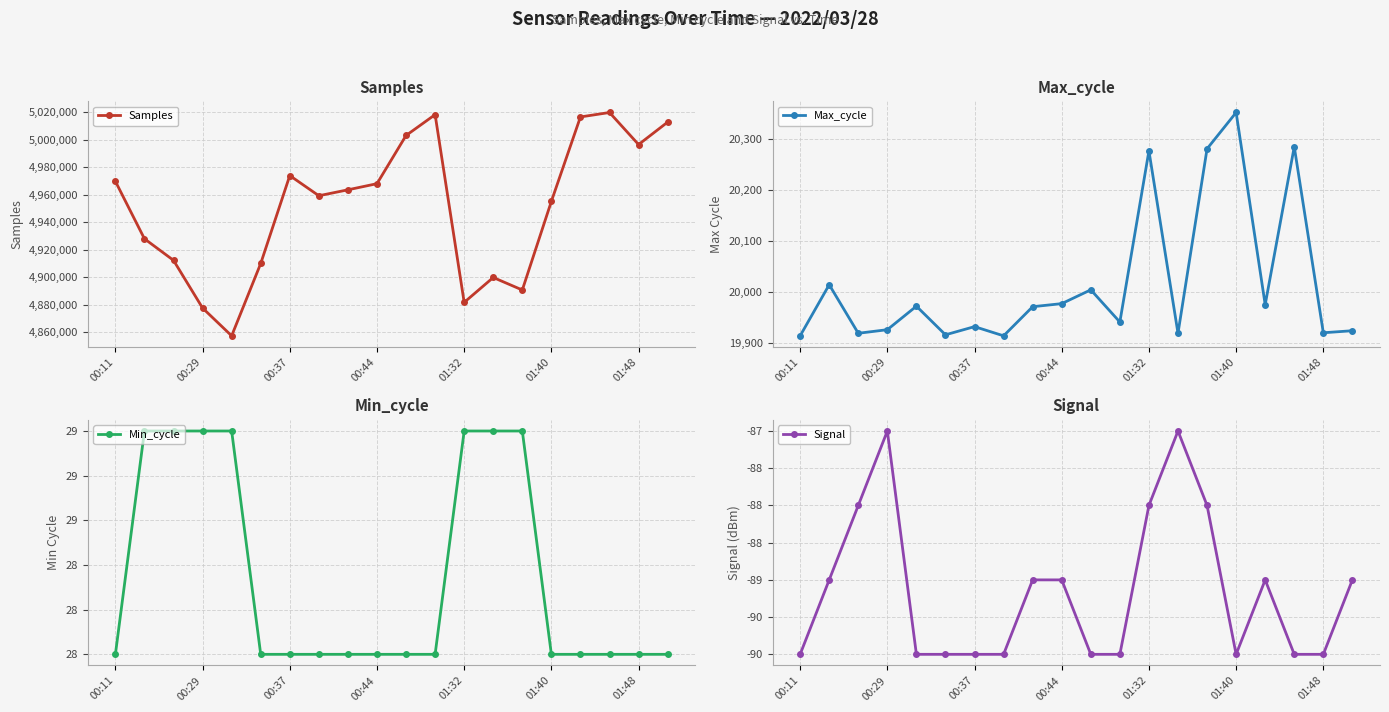

The value of Samples at 01:48 is 8288111. True or false?

False